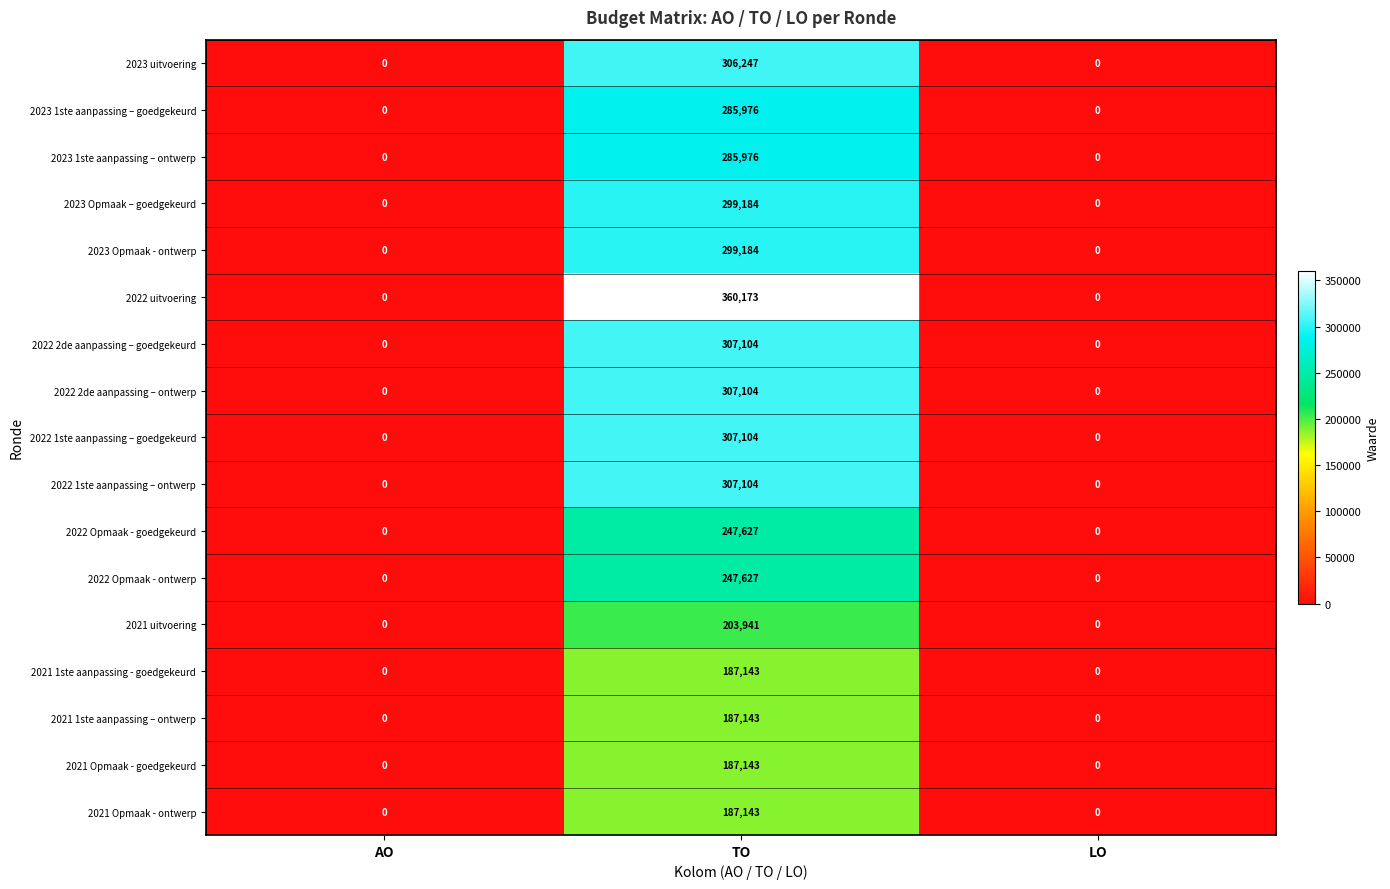

How many 2021 1ste aanpassing – ontwerp values are between 0 and 187143?

3